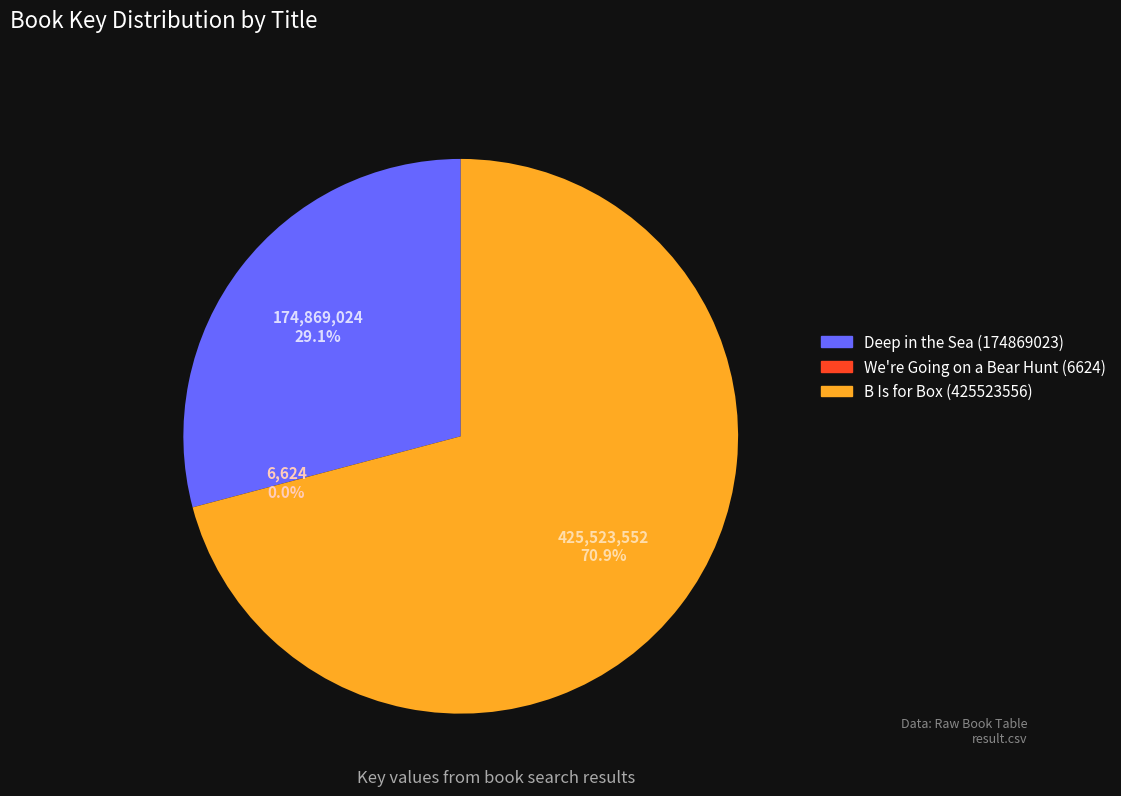

Does Deep in the Sea (174869023) account for over 50% of the chart?

No